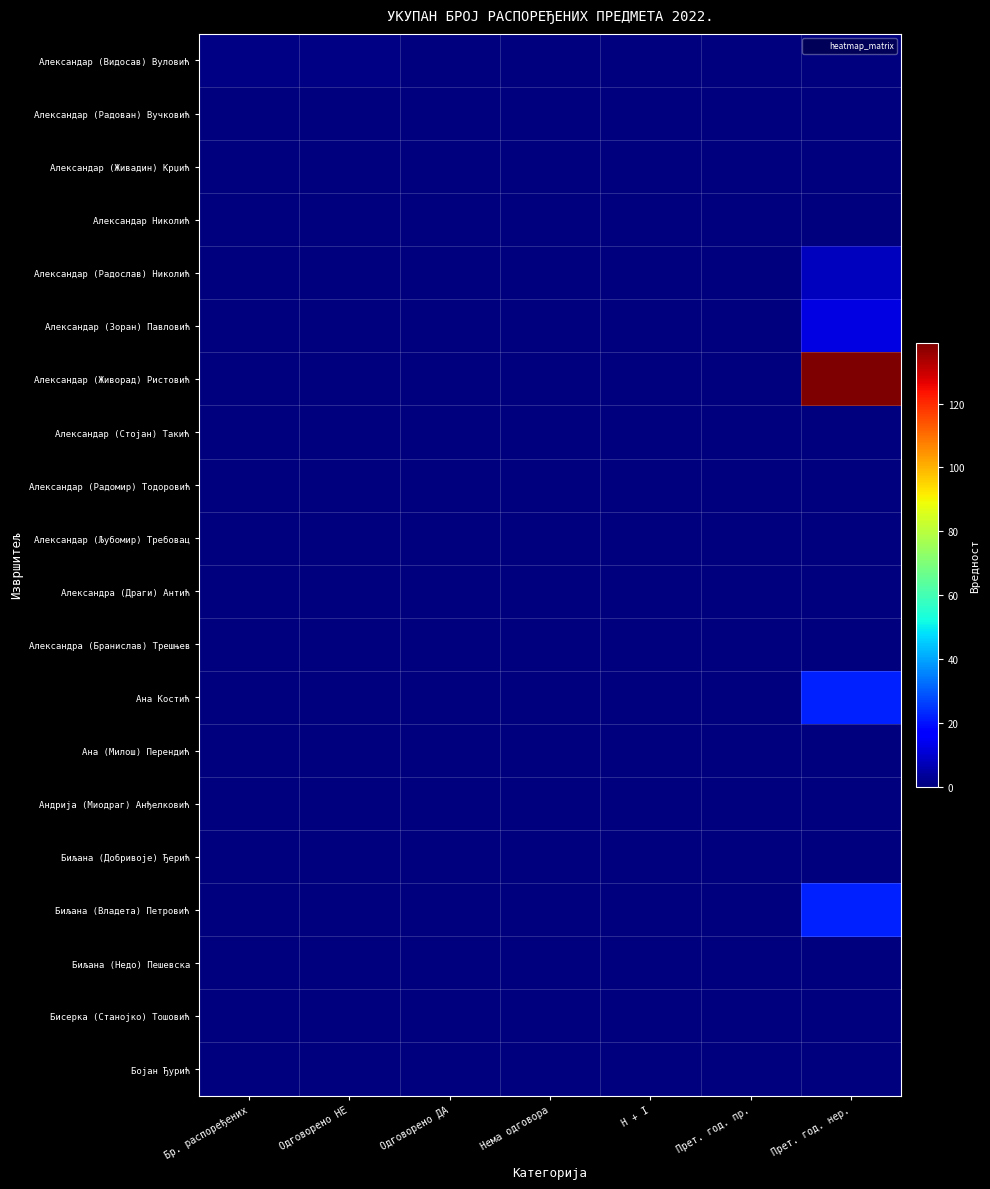

At how many categories does at least one series exceed 136?

1